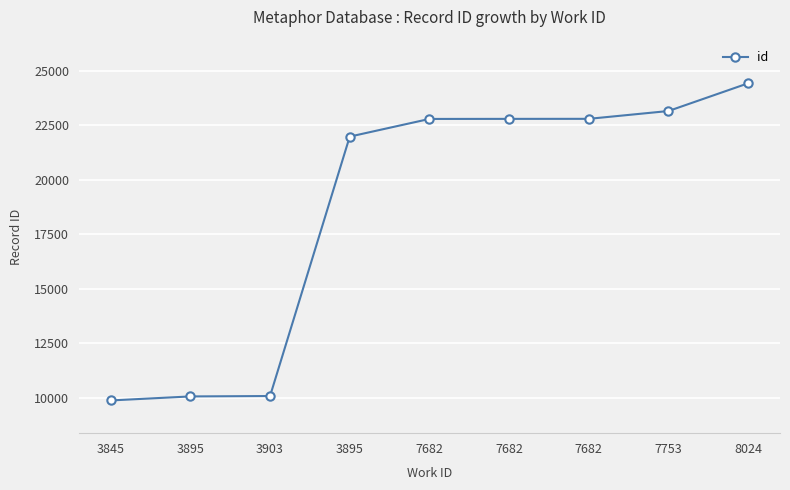

How many lines are shown in the chart?

1